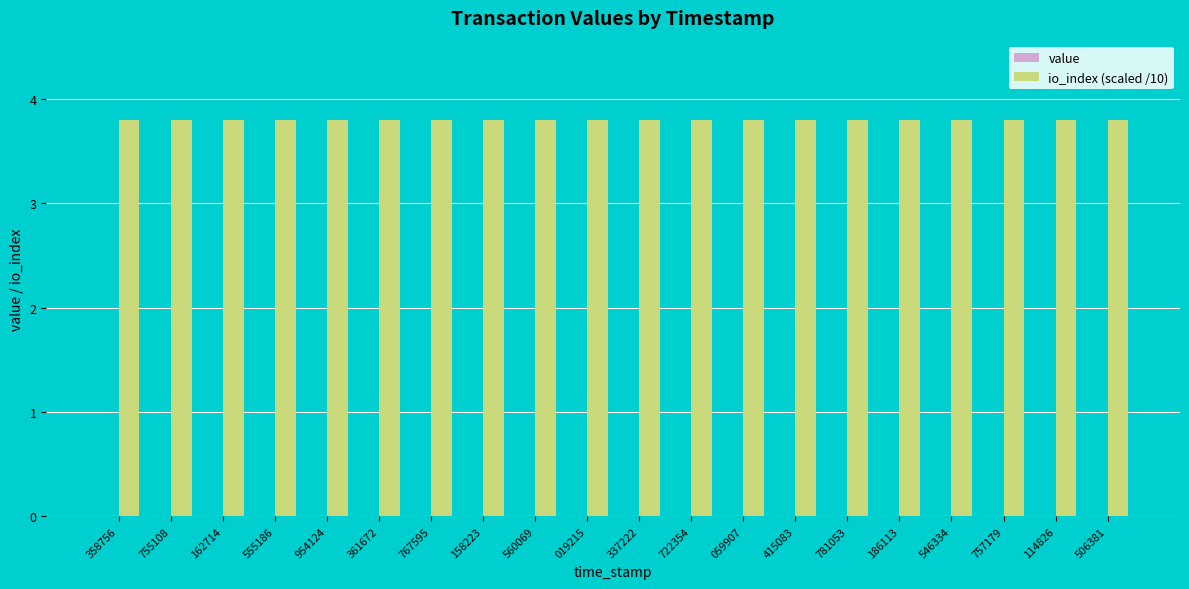

Is it true that io_index (scaled /10) equals 3.8 at 361672?

True